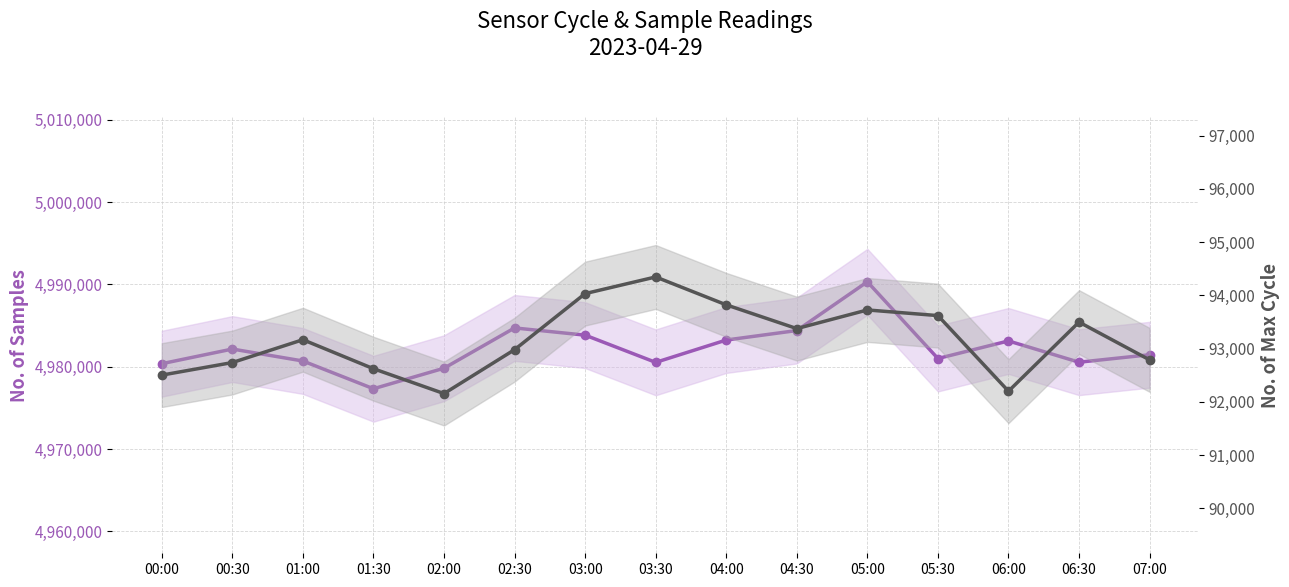

Rank the series by their maximum value, from lowest to highest.

Max_cycle, Samples